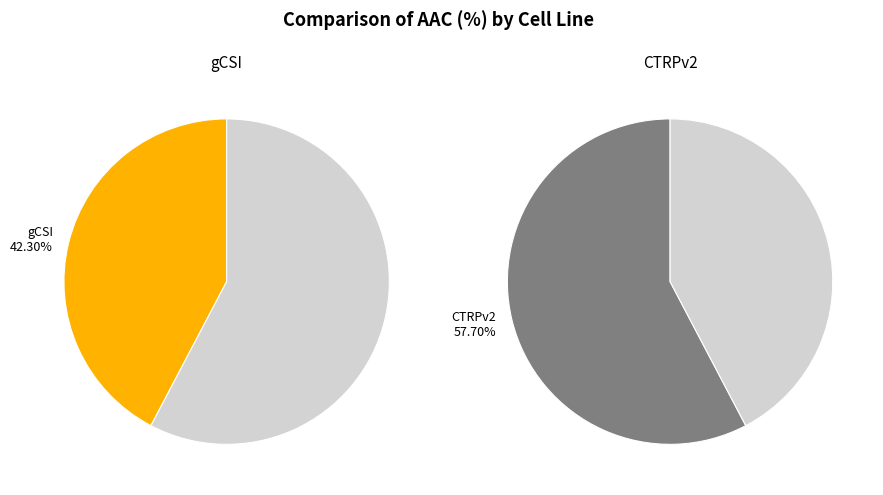

To the nearest percent, what percentage of the pie is CTRPv2?

58%